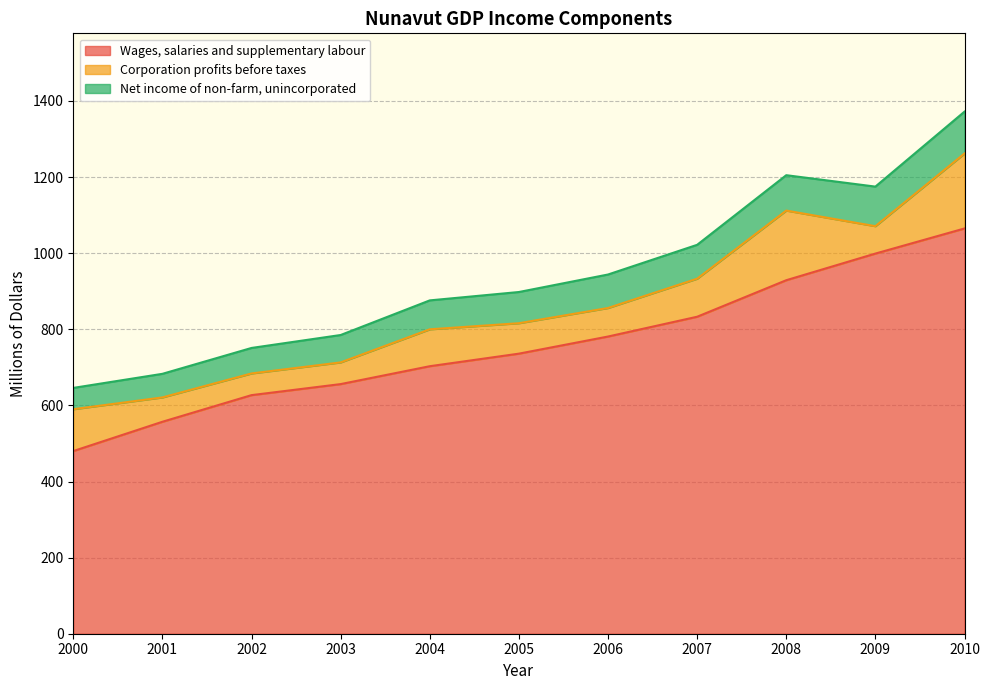

What is the total value across all series at 2010?

1372